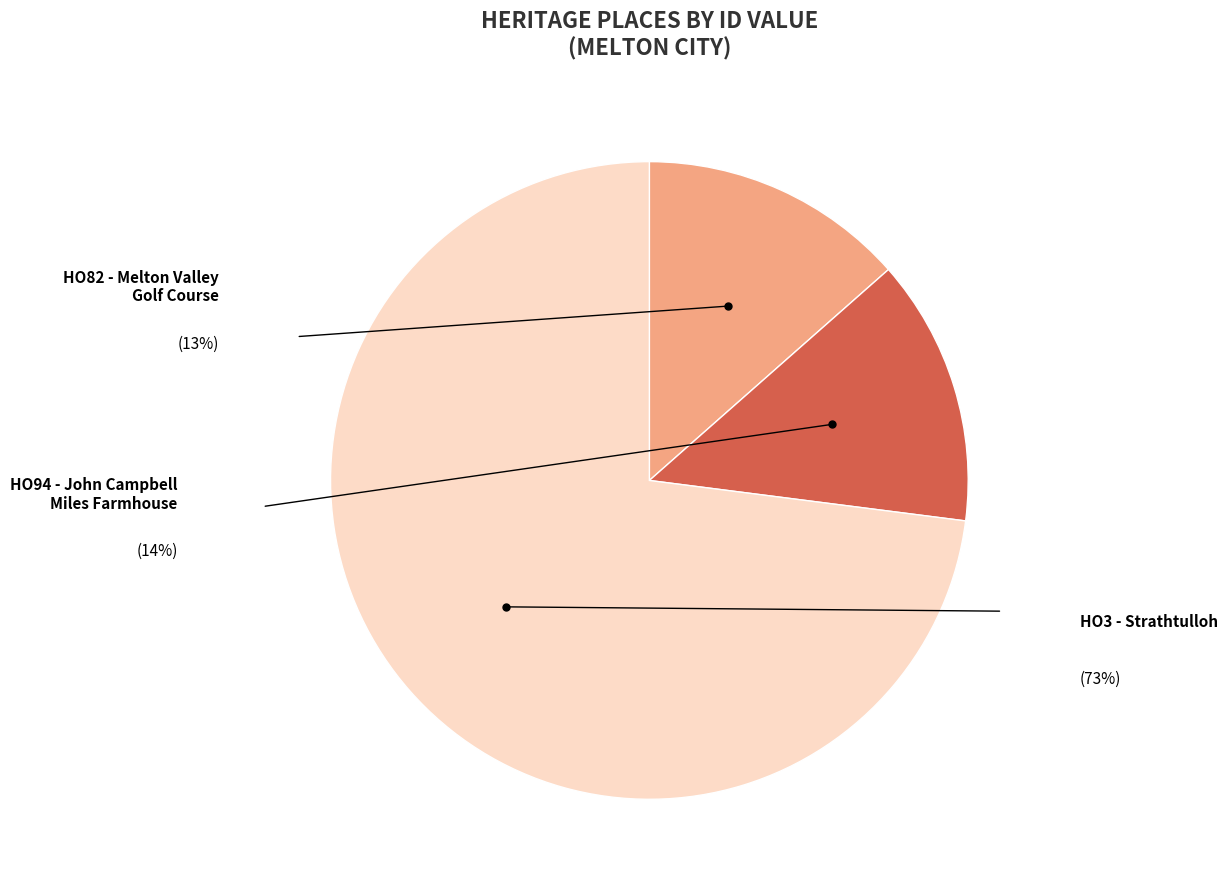

Is there any slice that represents more than half of the pie?

Yes